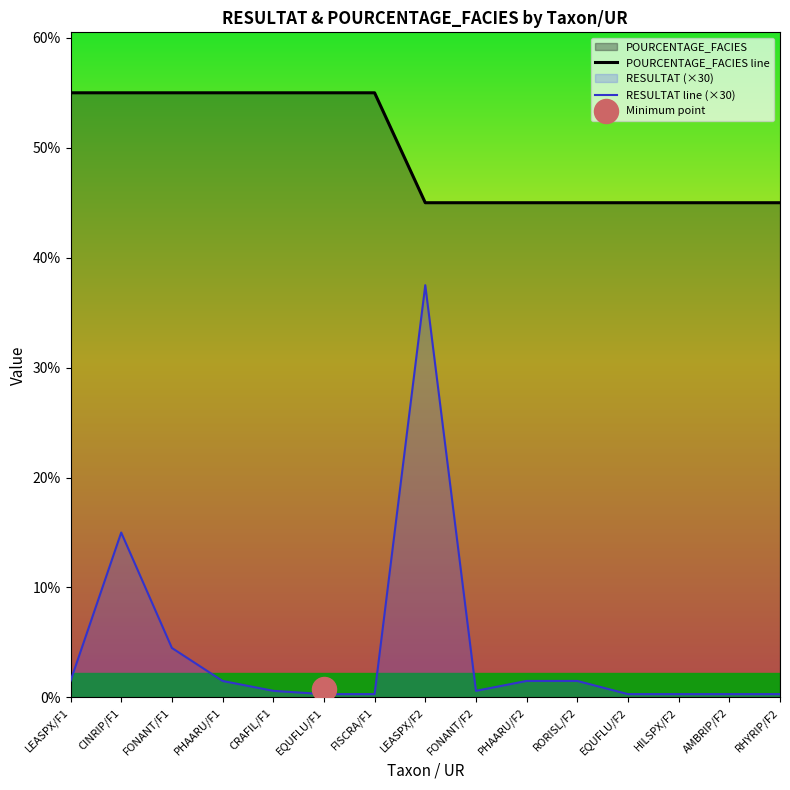

What is the total value across all series at HILSPX/F2?

45.3